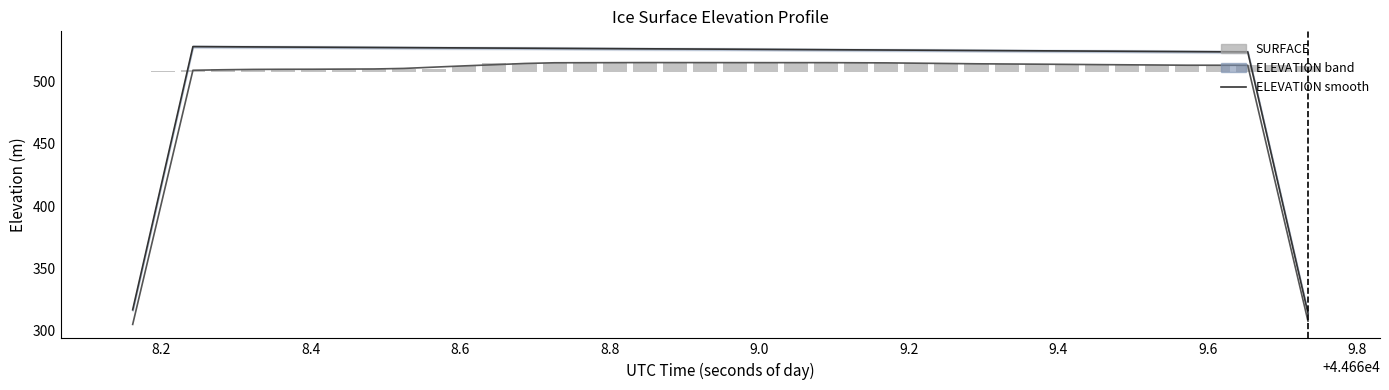

List the series in order of their peak value, highest first.

ELEVATION, SURFACE